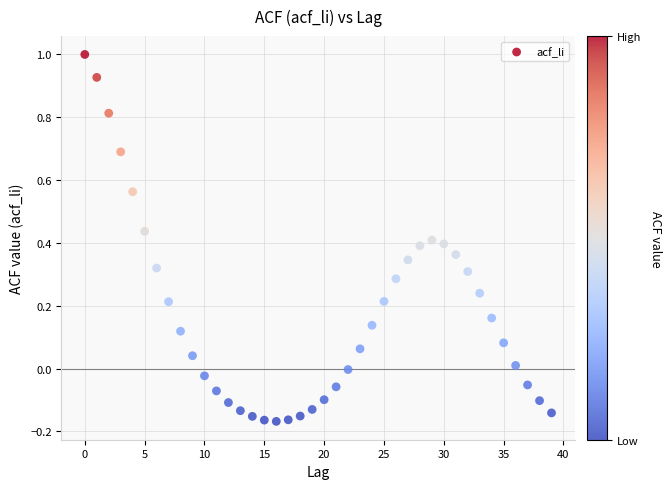

What is the range of Y values (max minus min)?

1.2